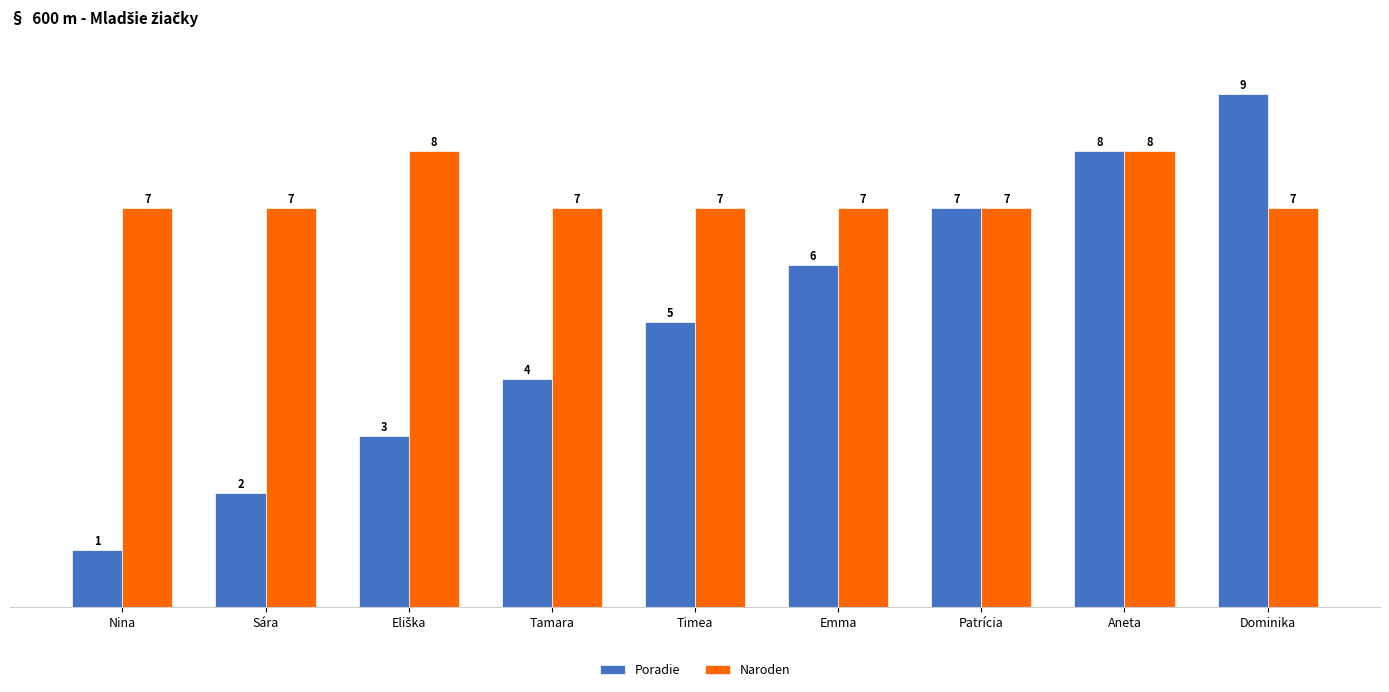

What is the difference between the maximum and second lowest values in the Poradie series?

7